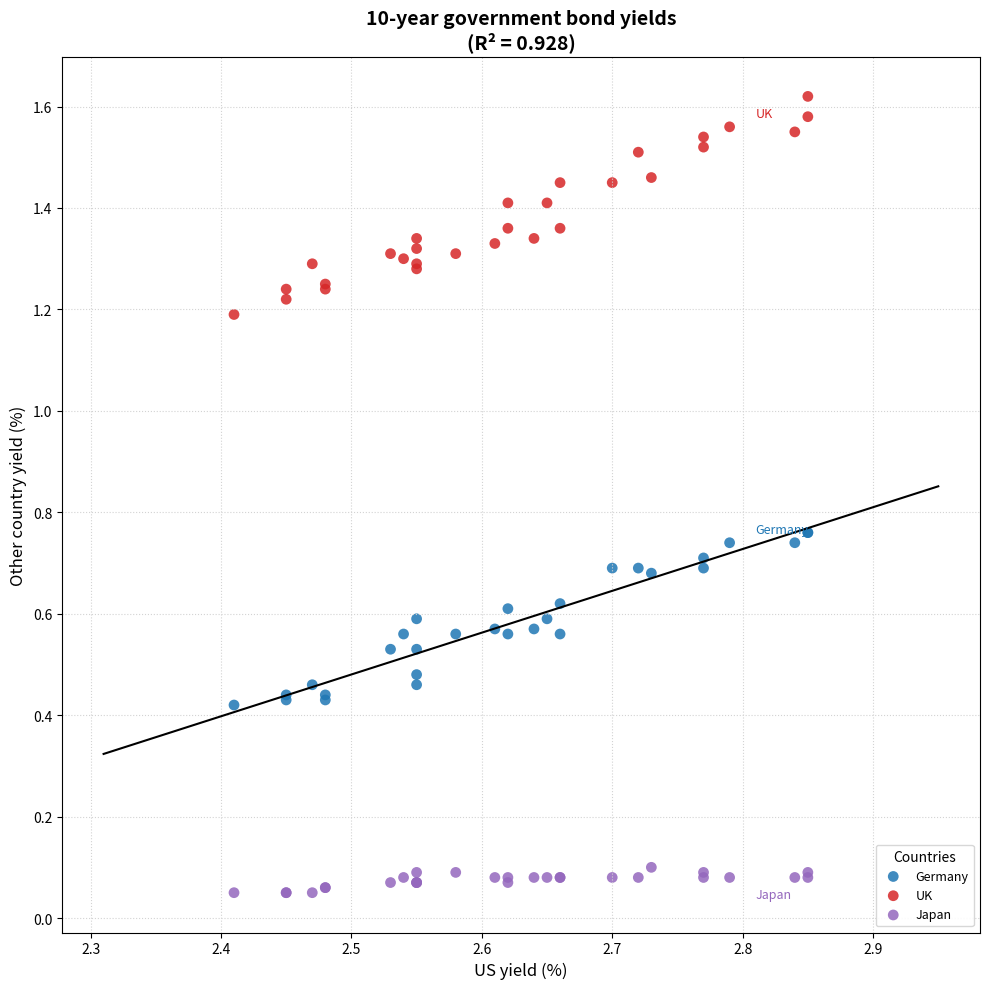

Which series reaches the maximum Y coordinate?

UK